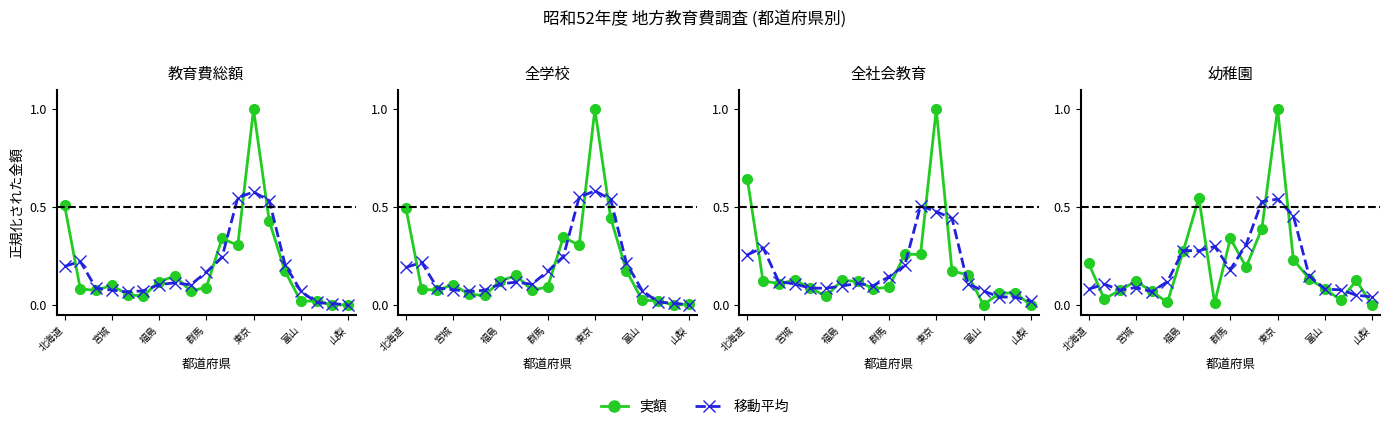

The value of 実額 at 13 is 0.2. True or false?

True